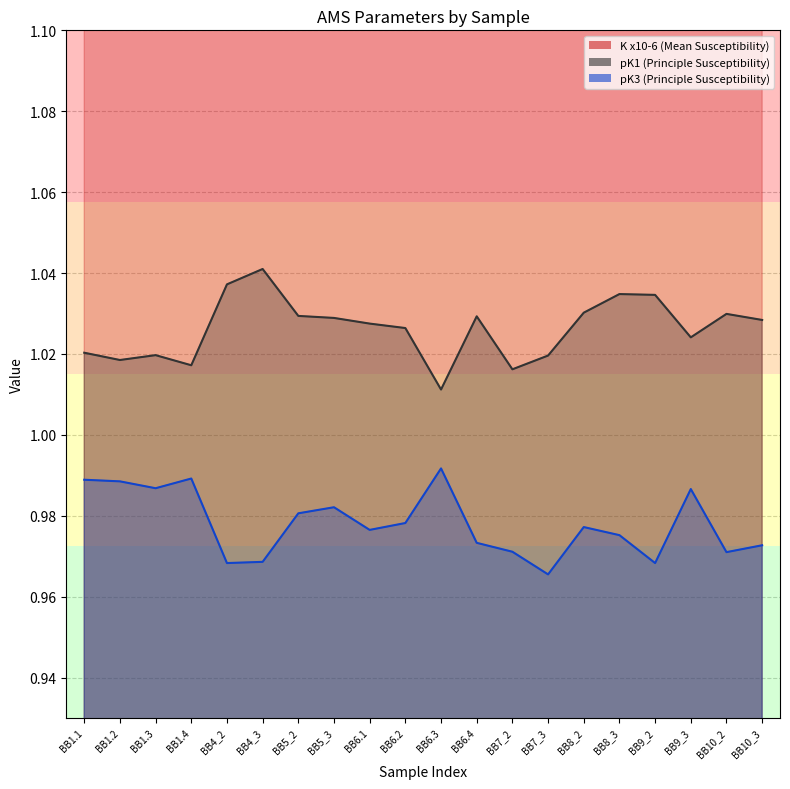

What are all the series names shown in the legend?

K x10-6 (Mean Susceptibility), pK1 (Principle Susceptibility), pK3 (Principle Susceptibility)